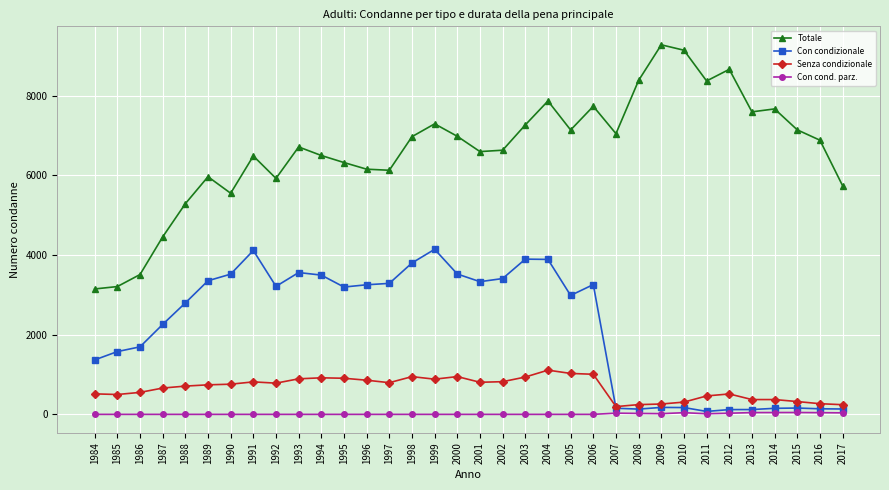

Does the chart have visible grid lines?

Yes